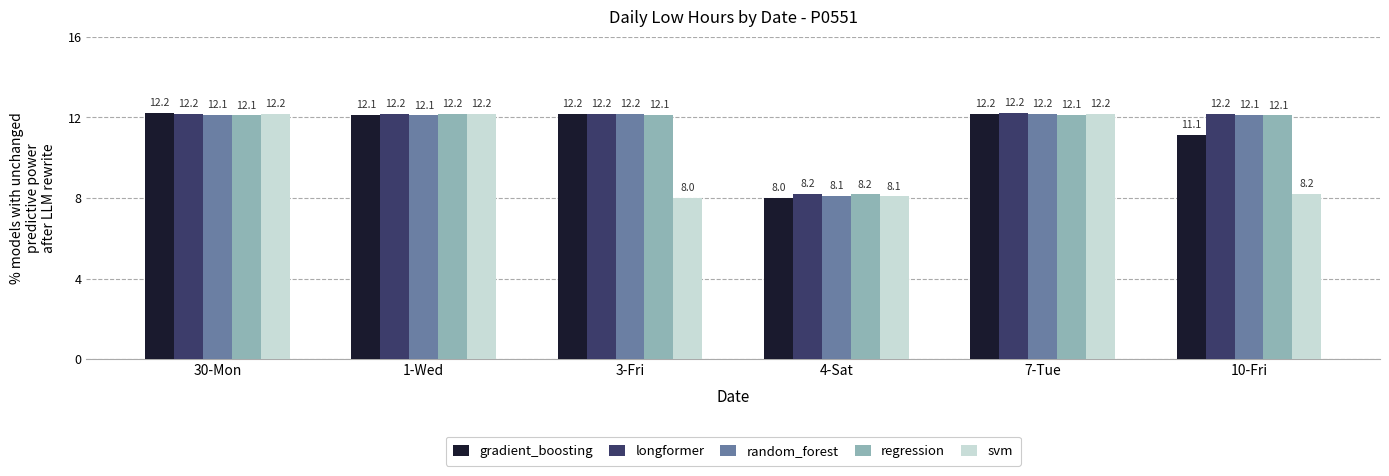

Between 4-Sat and 7-Tue, which series saw the biggest shift?

gradient_boosting